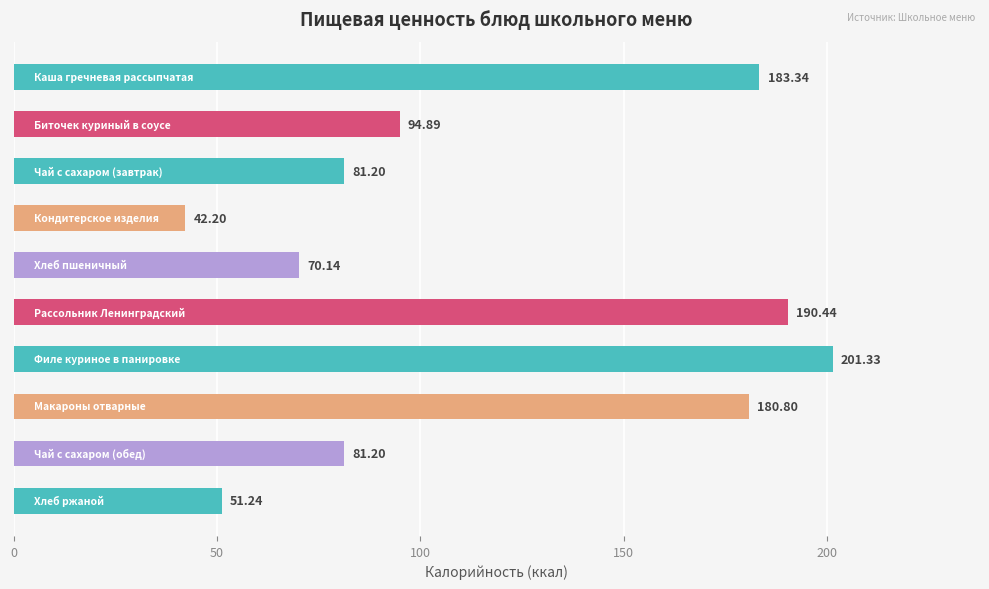

What is the difference between the second highest and minimum values?

148.2